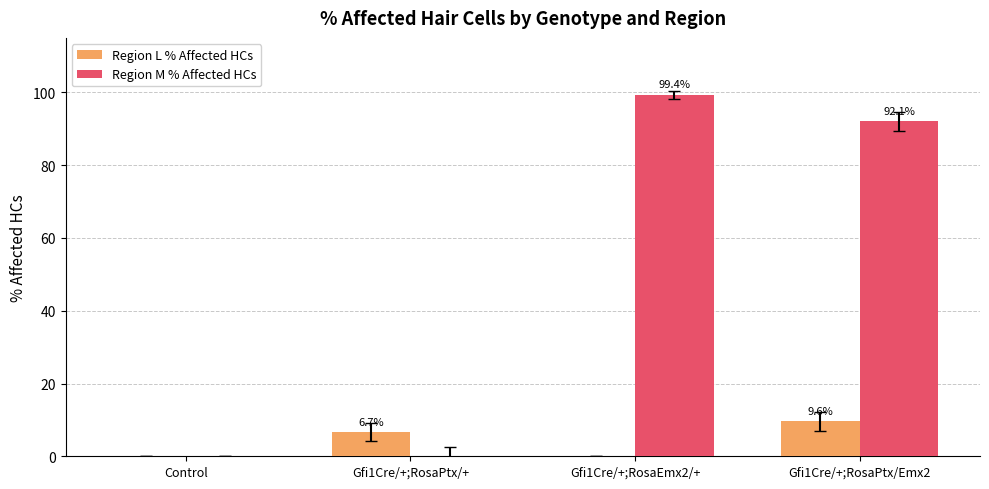

What is the spread (max minus min) of values at Gfi1Cre/+;RosaPtx/+?

6.7